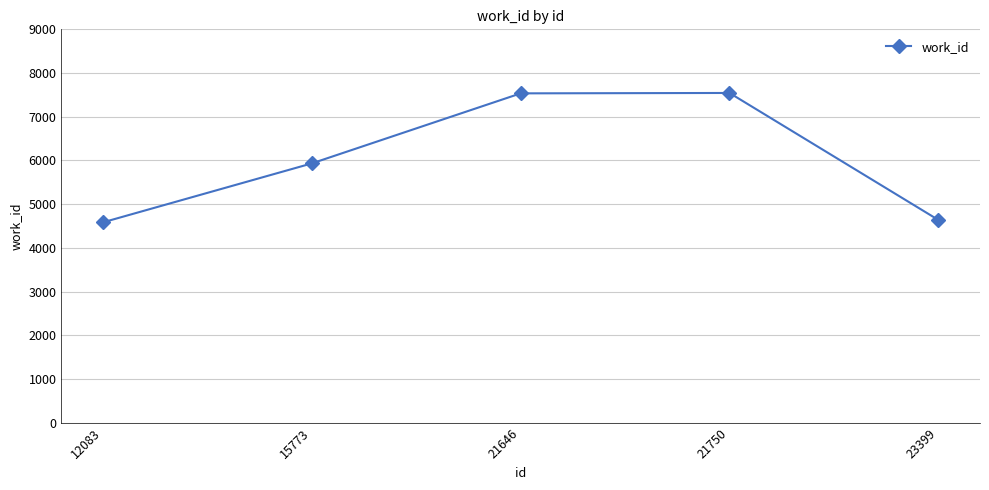

What is the maximum value shown in the chart?

7544